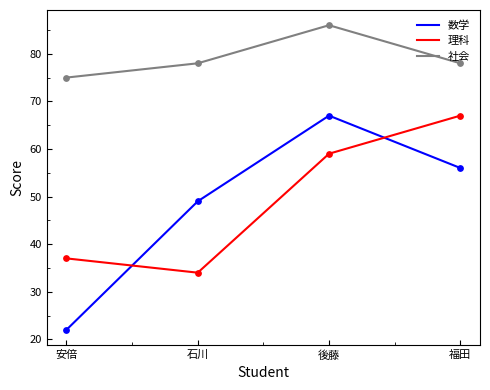

Is the value of 理科 at 後藤 greater than the value of 数学 at 福田?

Yes